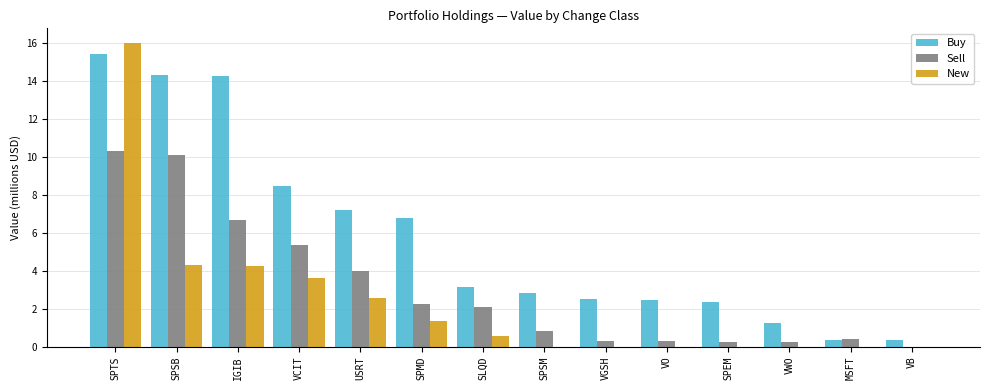

How many positive values does the Sell series have?

13